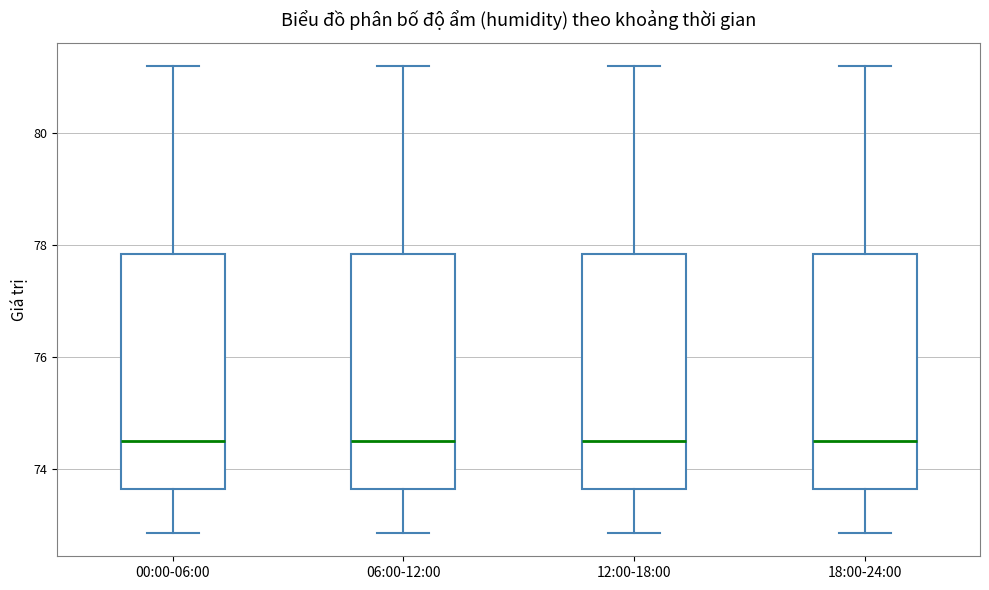

Reading left to right, read every box against the y-axis: the position of its median line, the range the box covers, and the ends of its whiskers. The values are not printed on the chart, so give them approximately, as read against the axis.

00:00-06:00: median 74.6, box 73.6 to 77.8, whiskers 72.8 to 81.2
06:00-12:00: median 74.6, box 73.6 to 77.8, whiskers 72.8 to 81.2
12:00-18:00: median 74.6, box 73.6 to 77.8, whiskers 72.8 to 81.2
18:00-24:00: median 74.6, box 73.6 to 77.8, whiskers 72.8 to 81.2